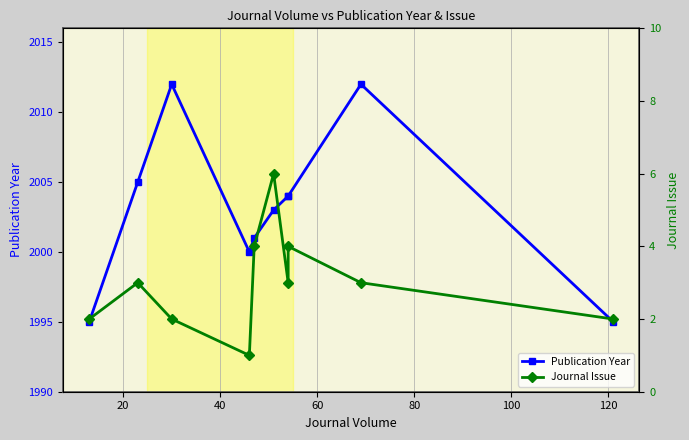

Is it true that Journal Issue equals 3 at 20?

True